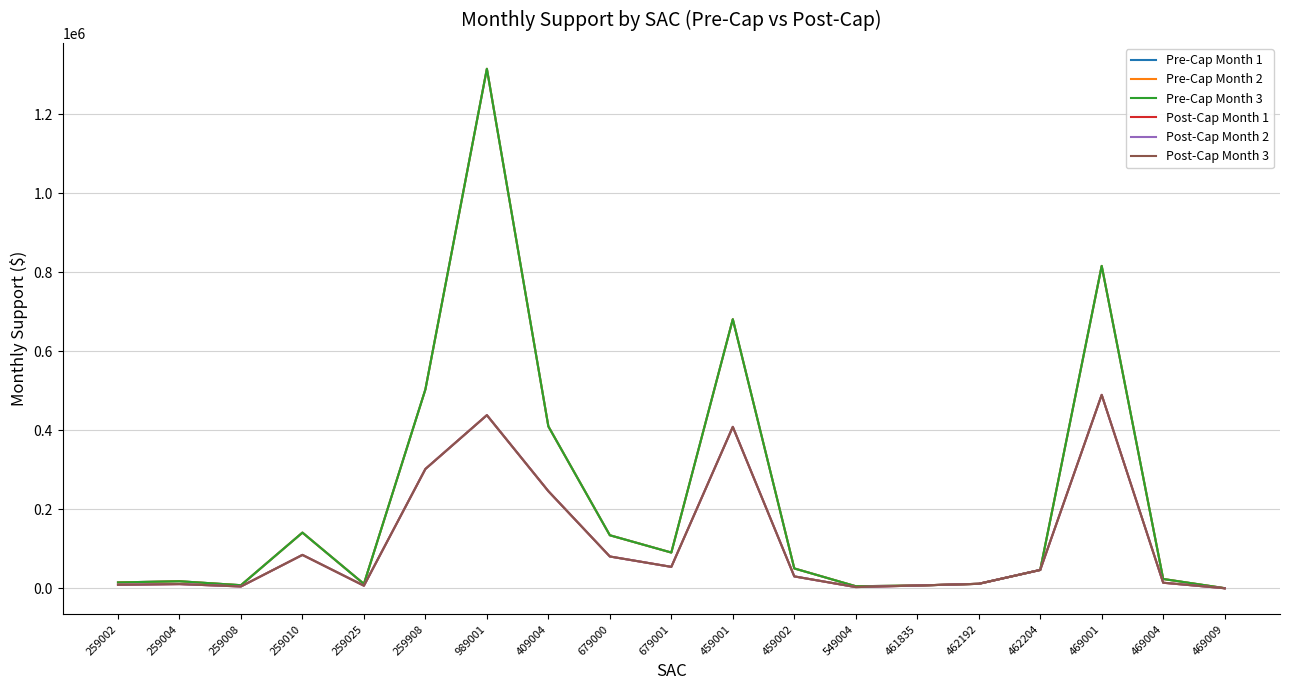

Does the chart have visible grid lines?

Yes